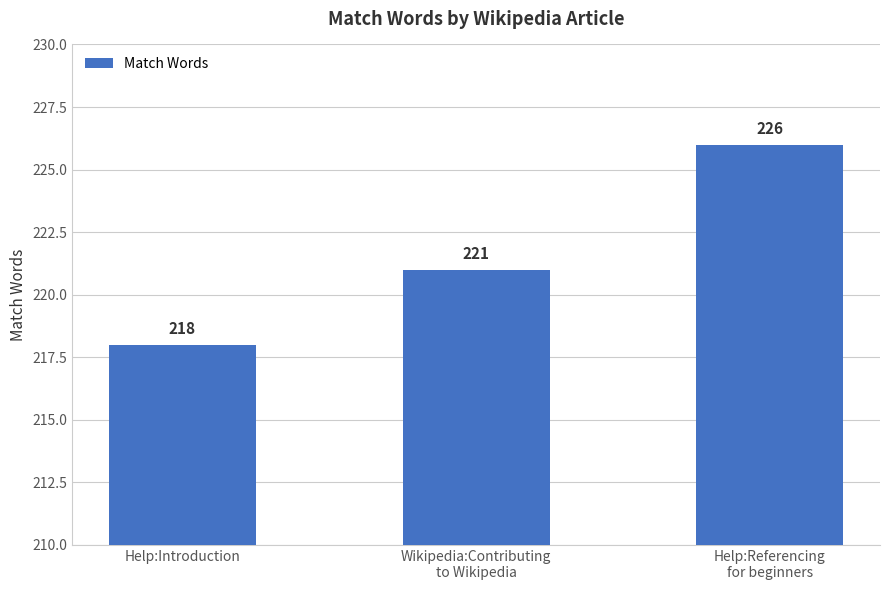

Reading left to right, list all the values displayed in this chart.

218	221	226